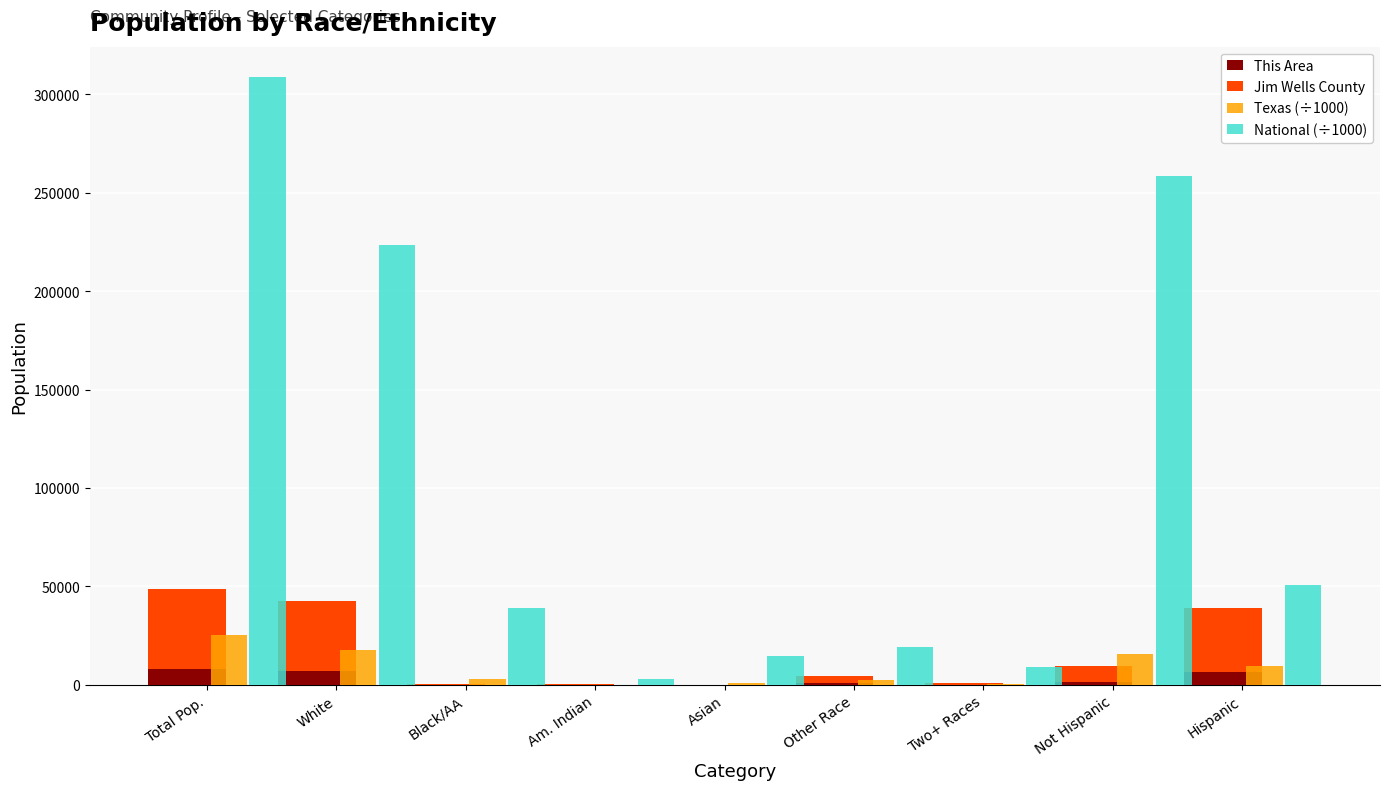

What position from the right is Hispanic?

1